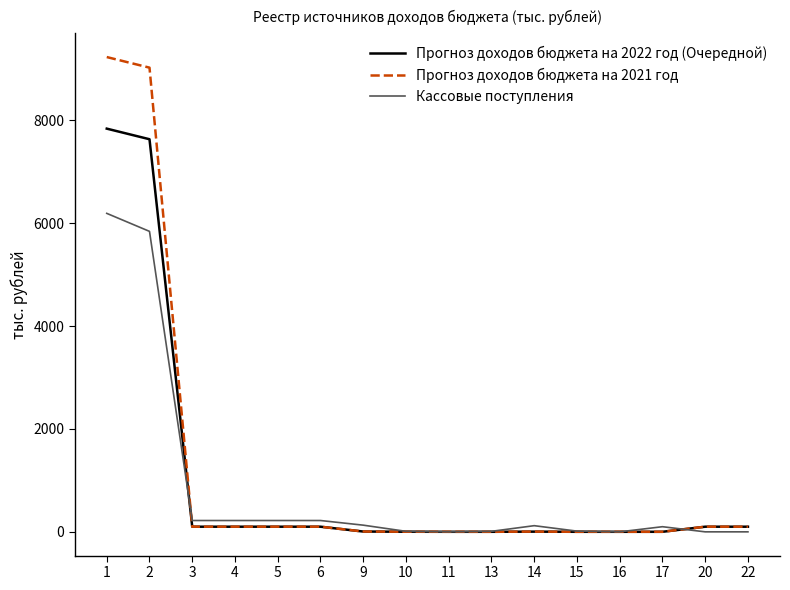

What is the maximum value shown in the chart?

9233.0